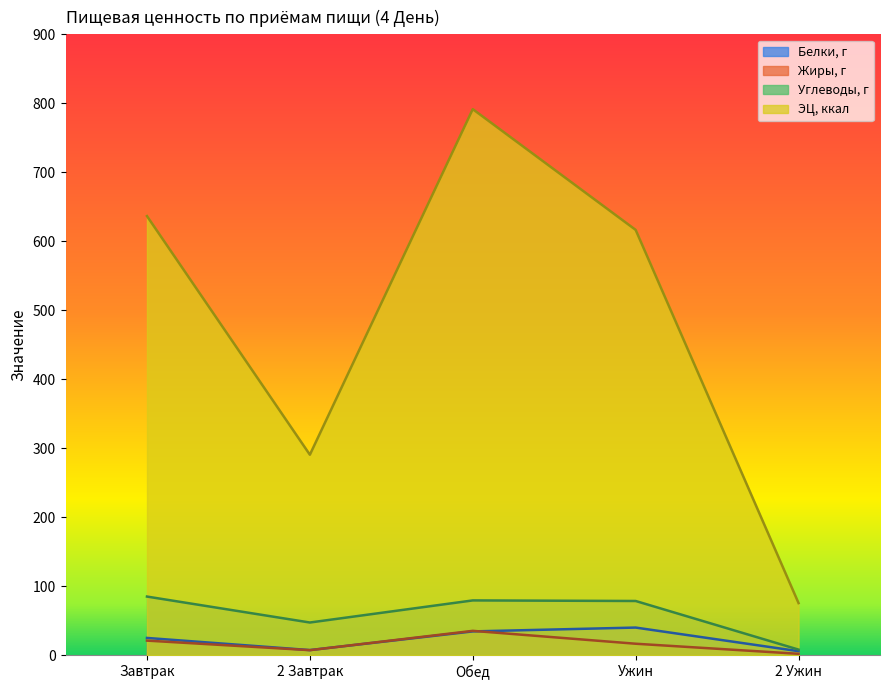

Which has a higher value, Ужин or 2 Ужин?

Ужин